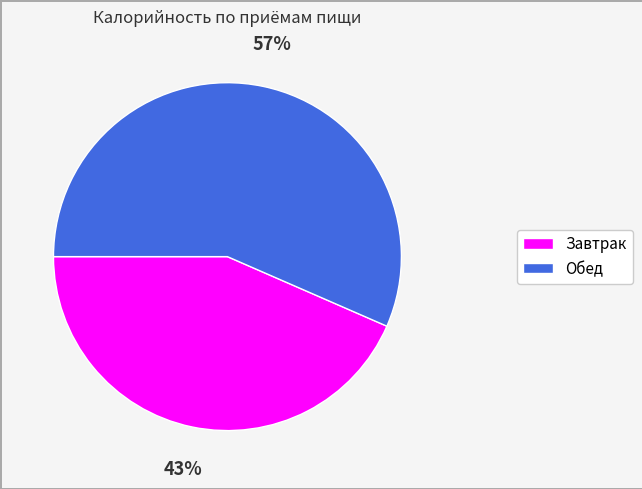

To the nearest percent, what is the average slice percentage?

50%